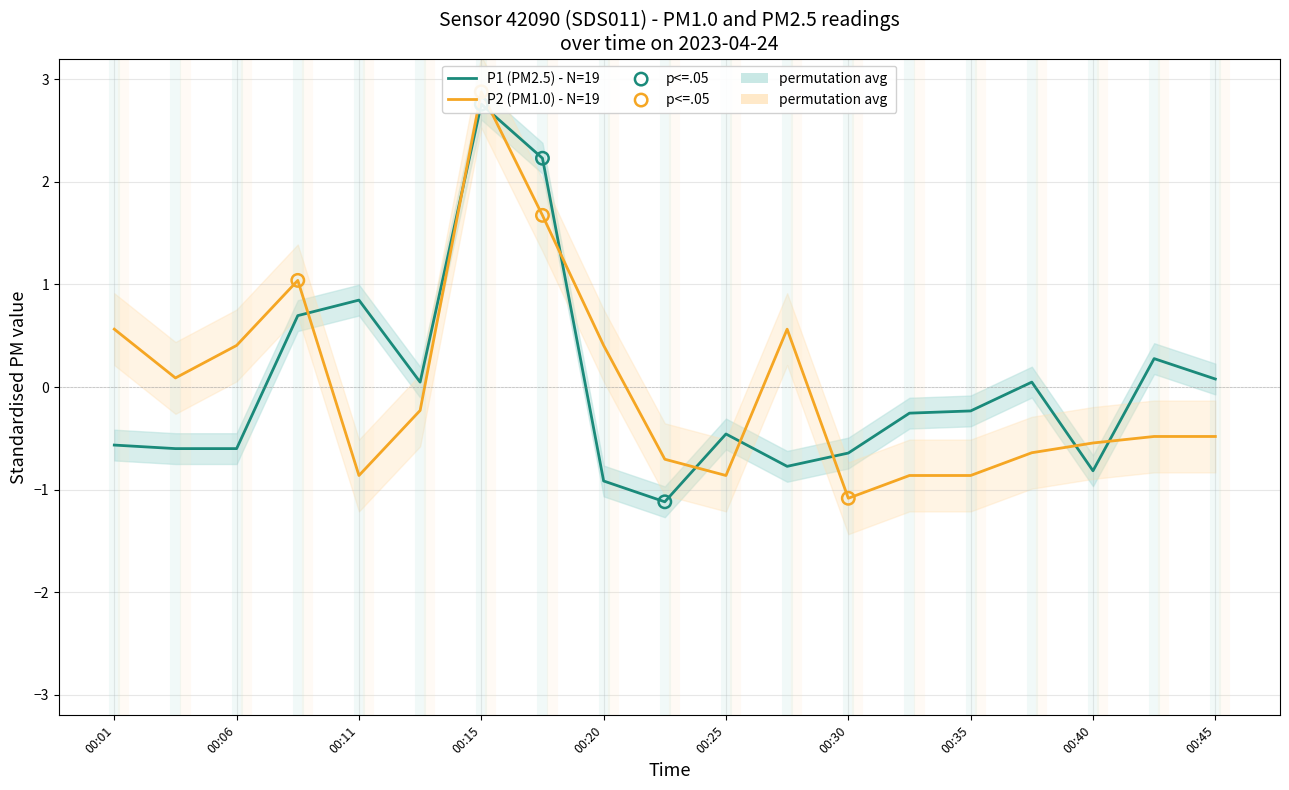

Which series contains the lowest Y value?

P1